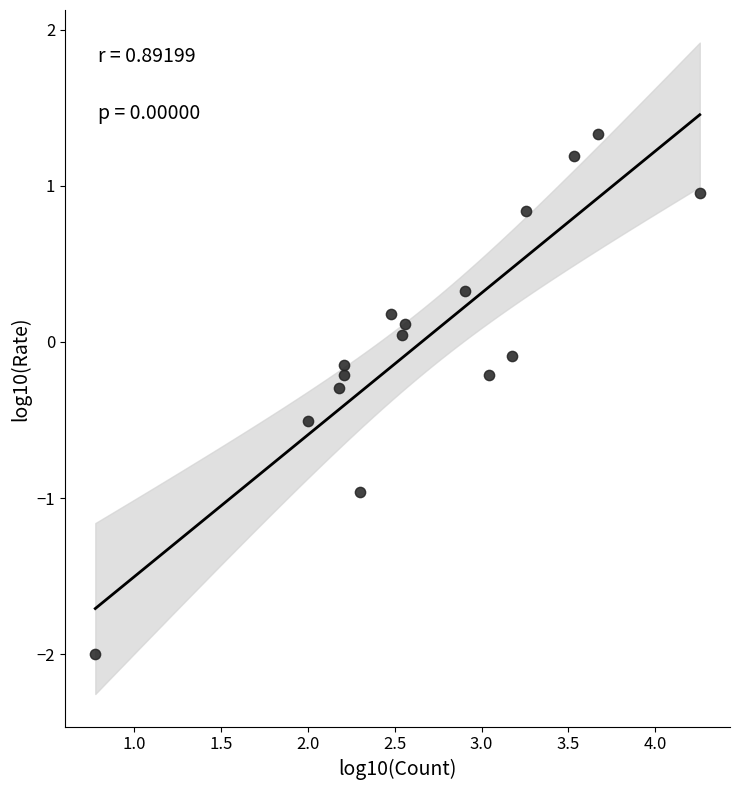

What is the range of Y values (max minus min)?

3.3